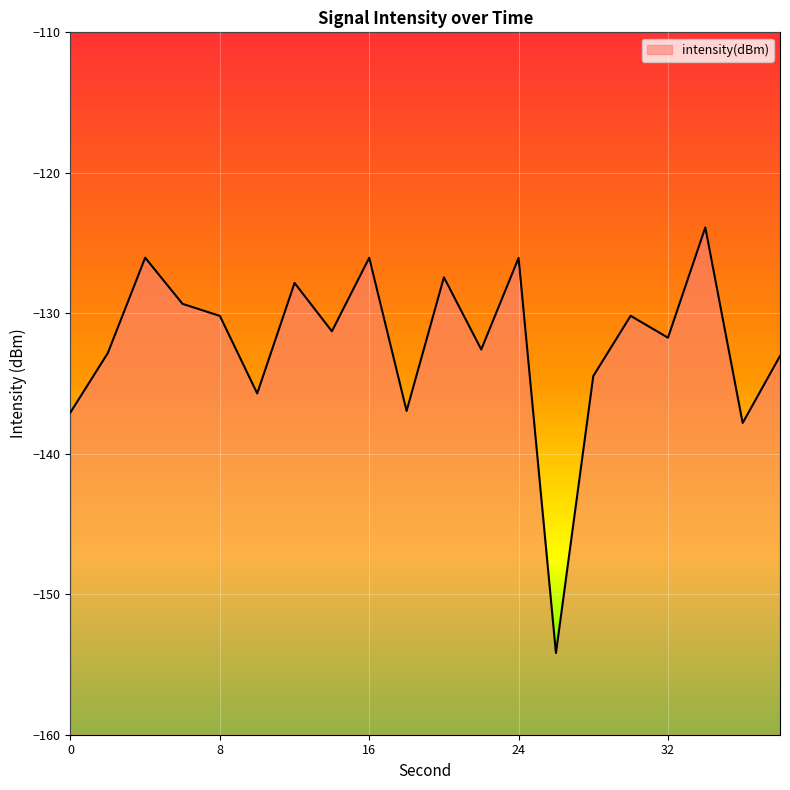

Between 0 and 34, which is larger?

34